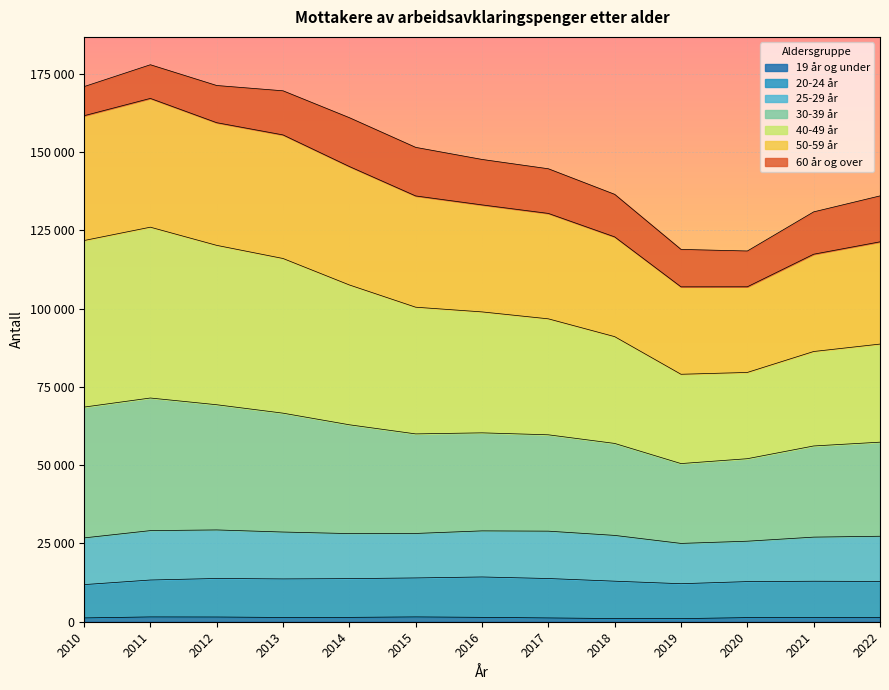

True or false: 50-59 år and 19 år og under intersect in this chart.

False